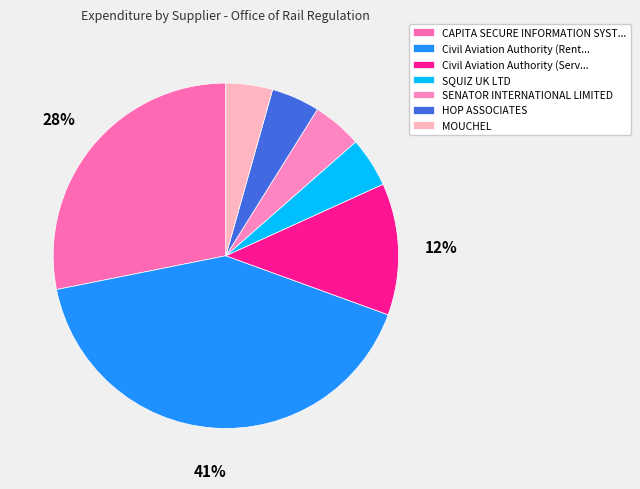

To the nearest percent, what is the difference between the largest and smallest slice percentages?

37%